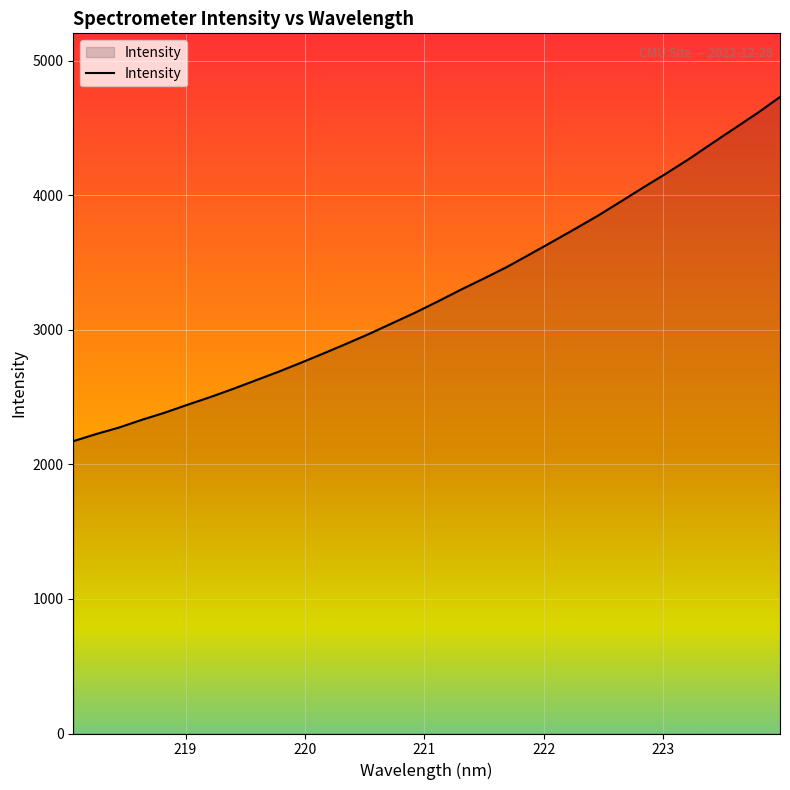

What is the maximum value shown in the chart?

4729.7